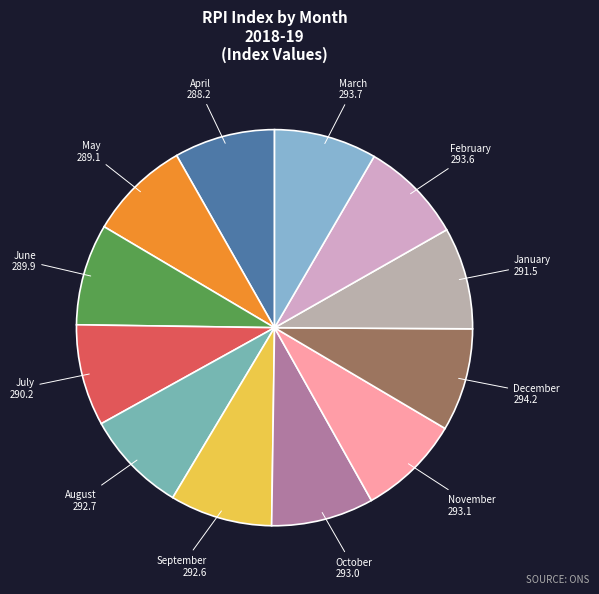

Count the number of slices in the pie.

12